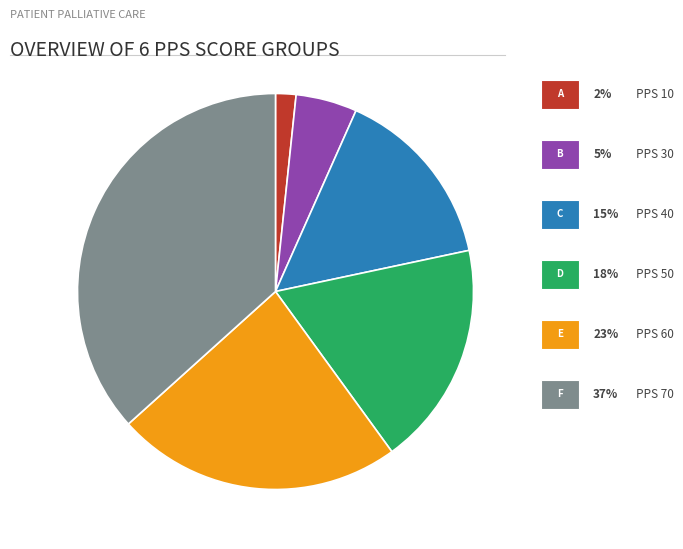

Is there any slice that represents more than half of the pie?

No